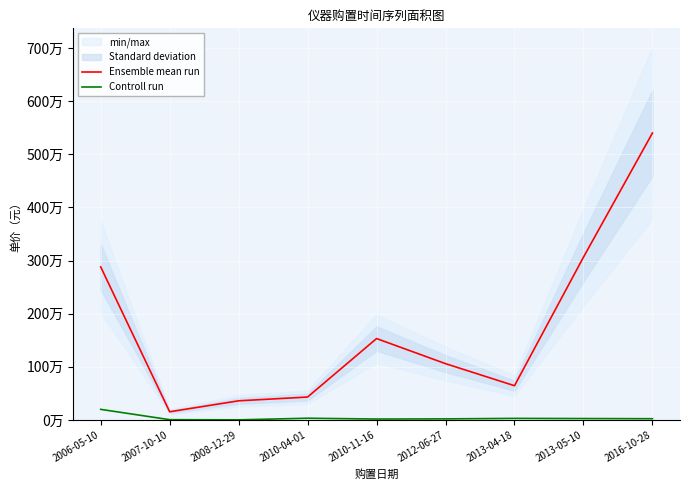

Which series changed the most between 2012-06-27 and 2013-04-18?

Ensemble mean run